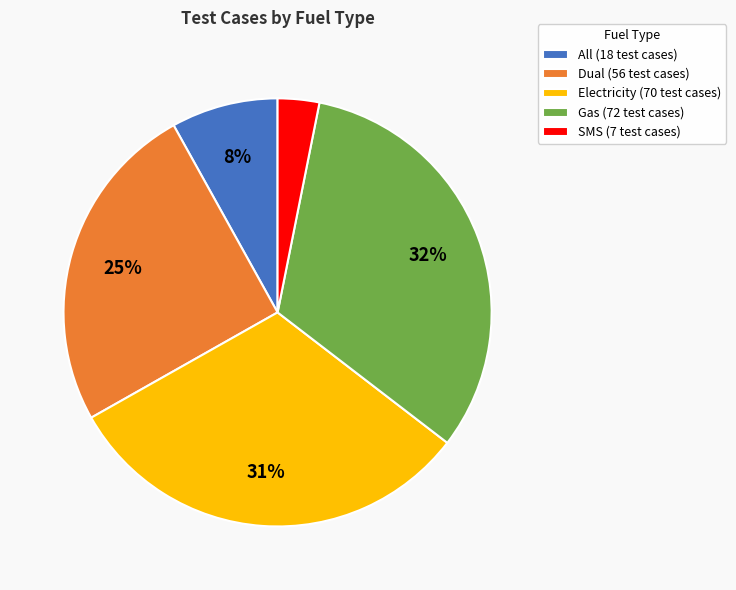

Which has a higher value, Electricity or Gas?

Gas